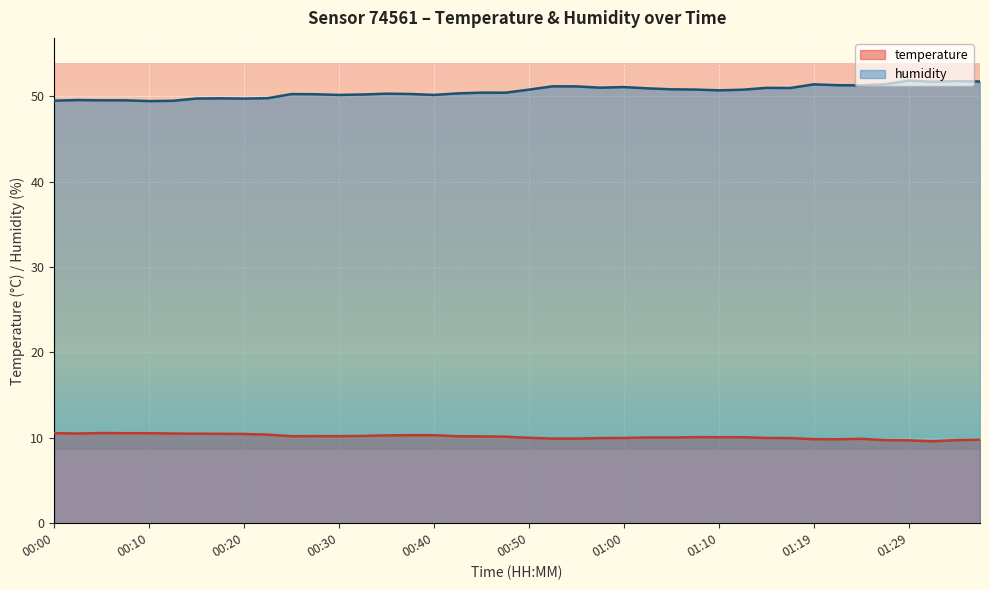

List the series in order of their overall mean, lowest first.

temperature, humidity